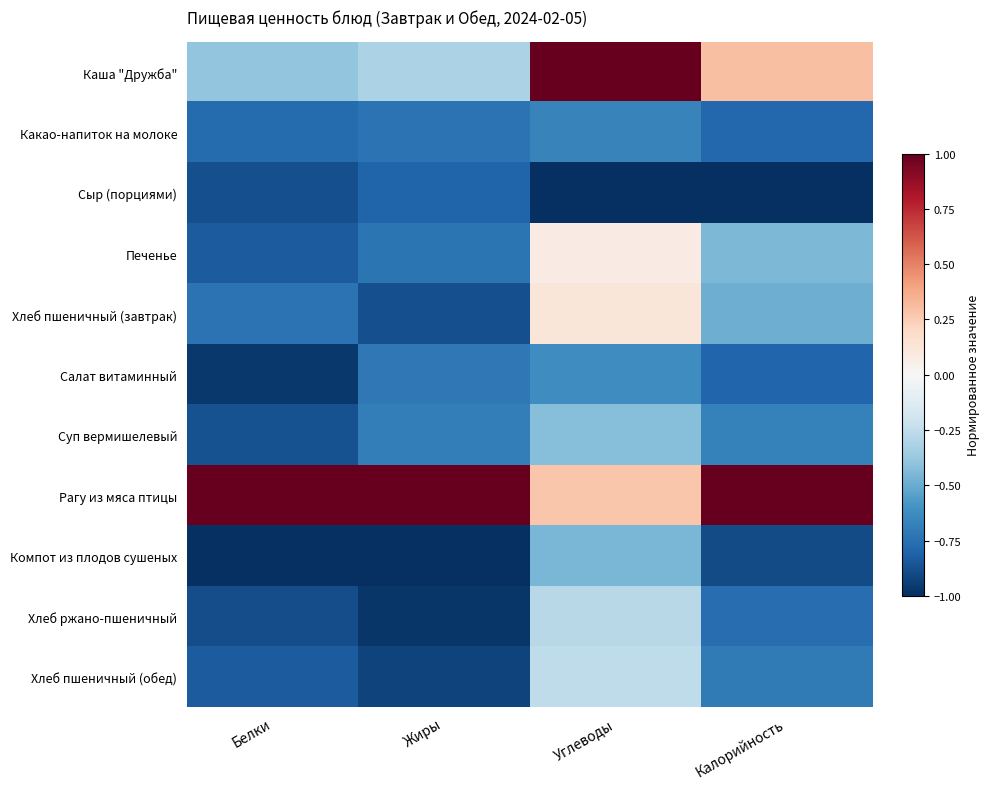

What is the minimum value shown in the chart?

-1.0